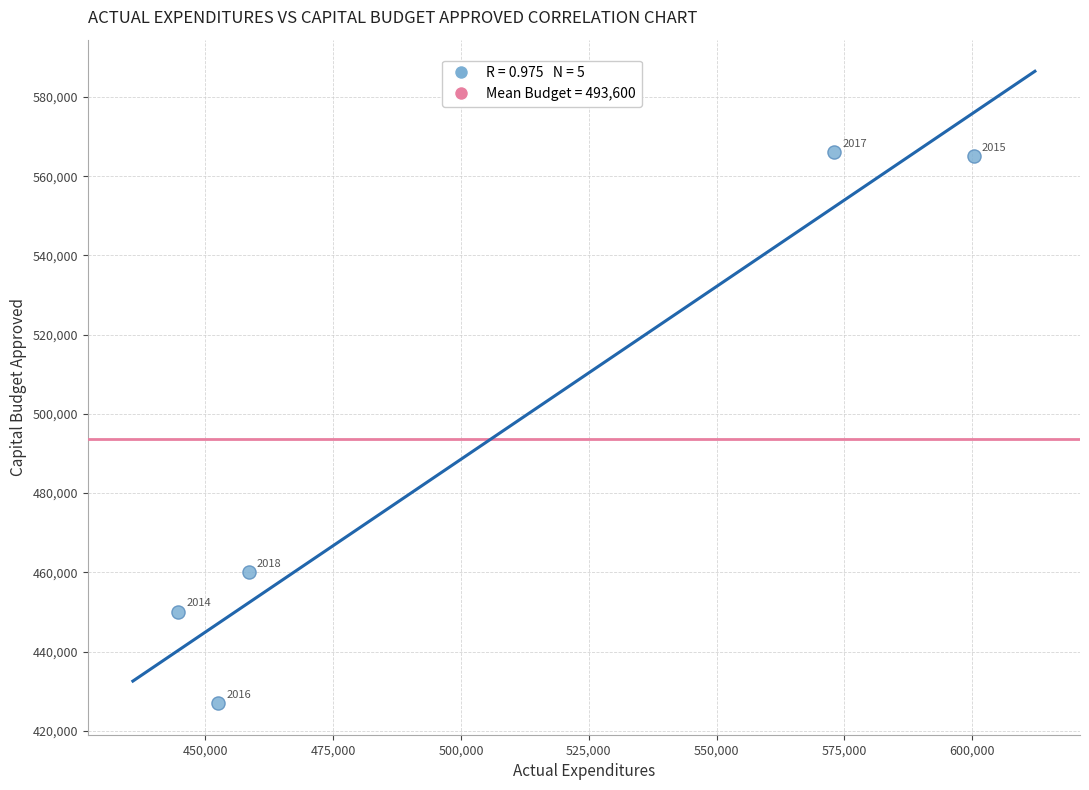

What Y value in the scatter plot is closest to 496500?

460000